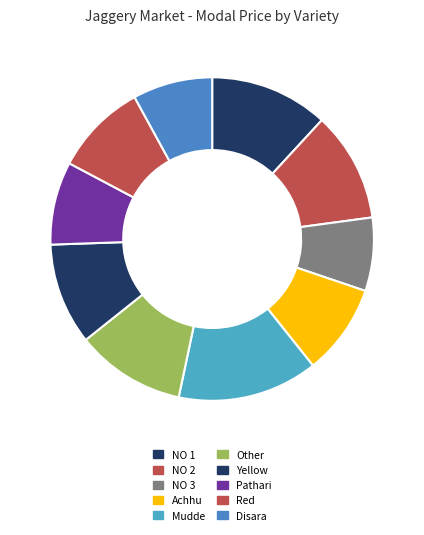

To the nearest percent, what portion does Red represent?

9%